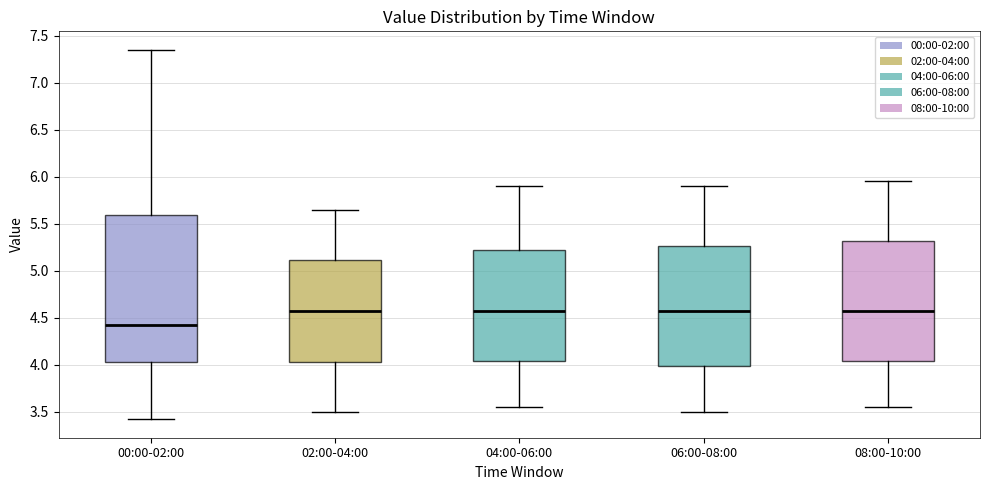

Comparing the boxes themselves (not the whiskers), which one is the tallest?

00:00-02:00